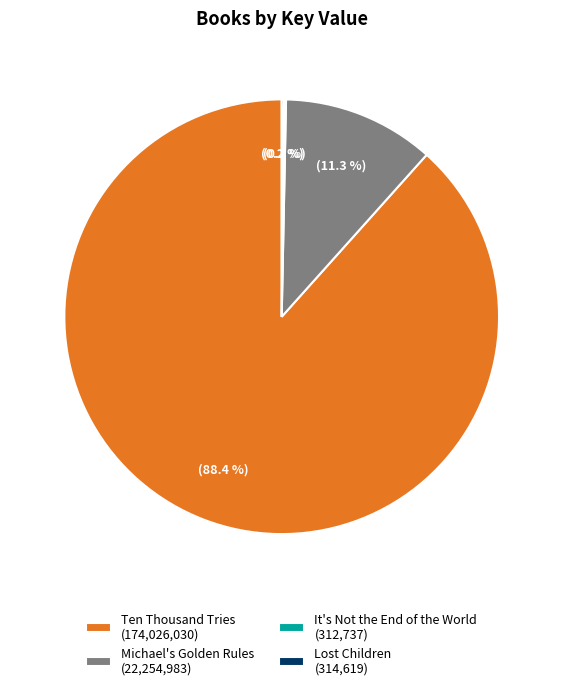

Is there any slice that represents more than half of the pie?

Yes